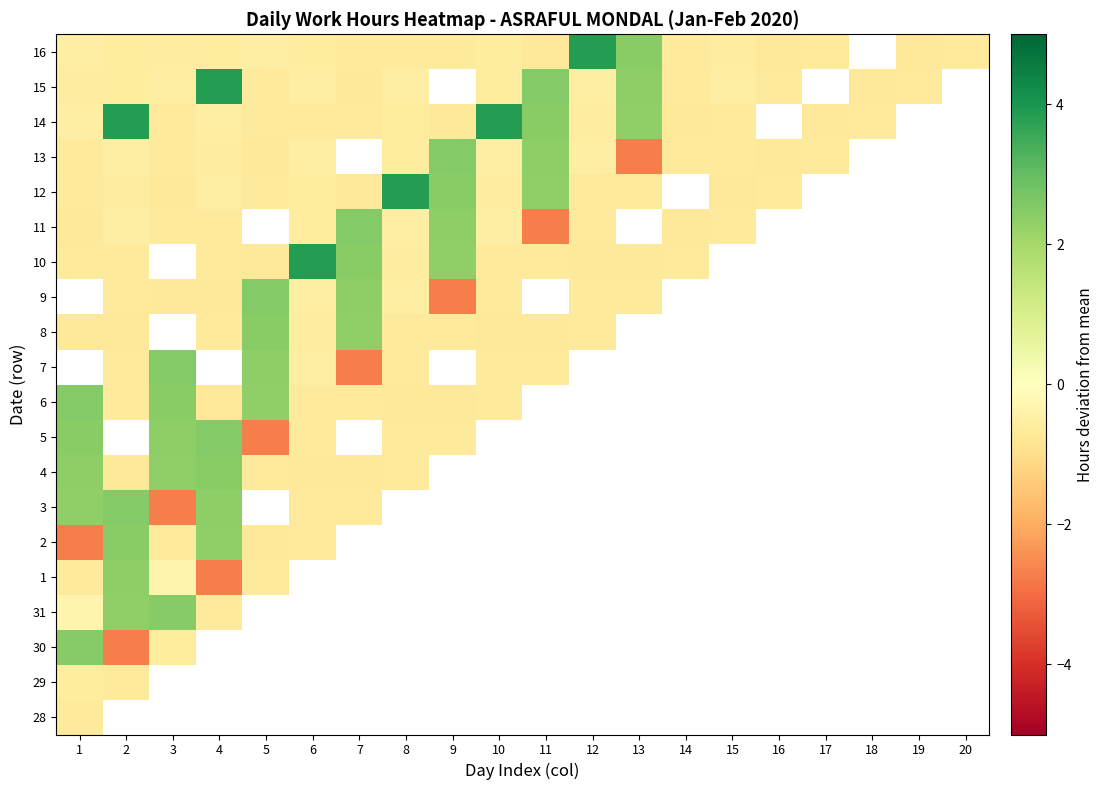

What is the difference between the maximum and minimum values in the 11 series?

5.3